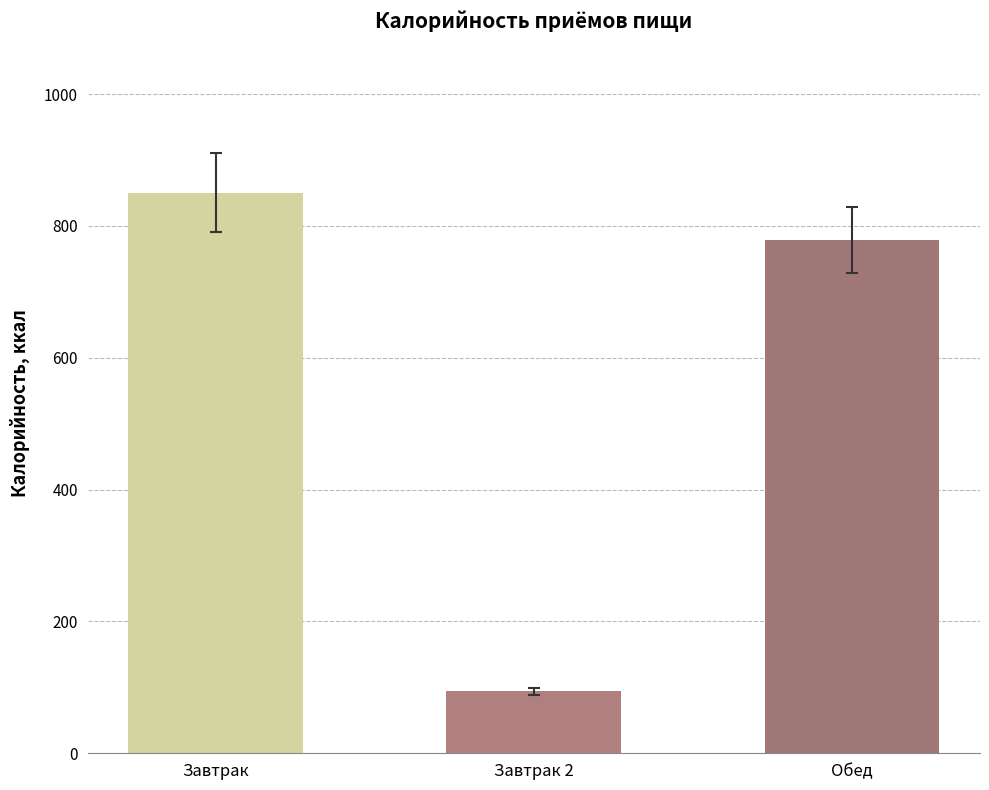

How many distinct data groups are displayed?

1